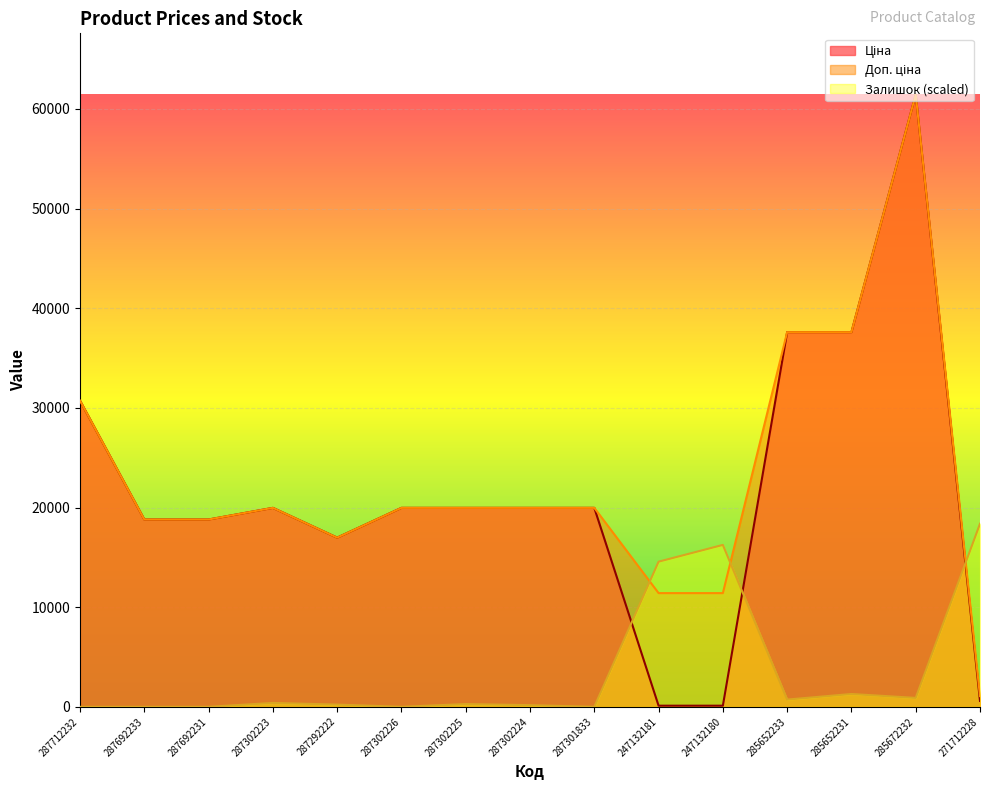

What is the difference between the highest and lowest values at 247132180?

16131.4